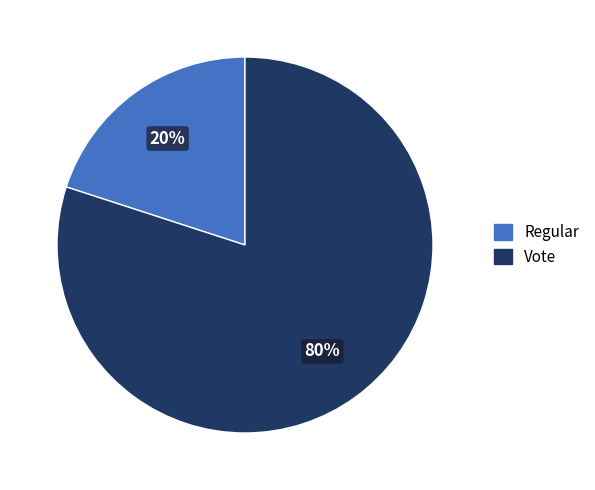

How many segments does this pie chart have?

2